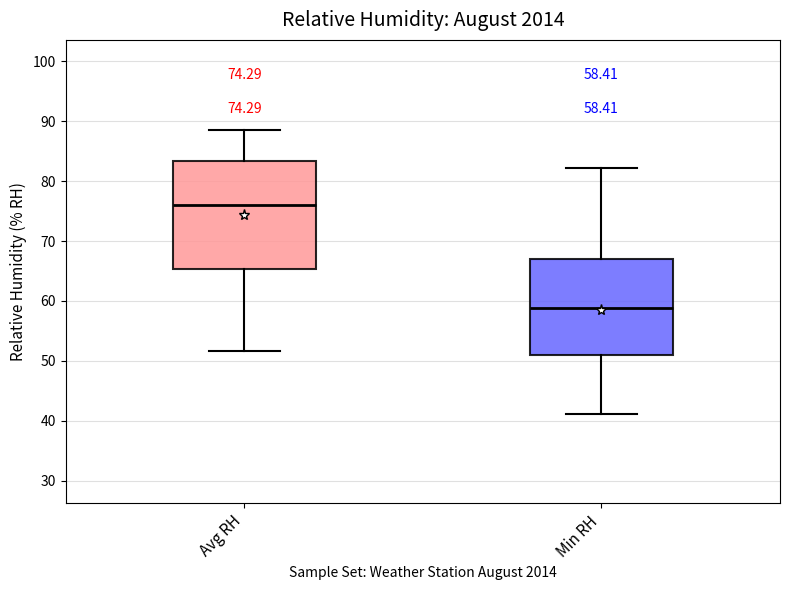

Which box is the tallest, from its lower edge to its upper edge?

Avg RH